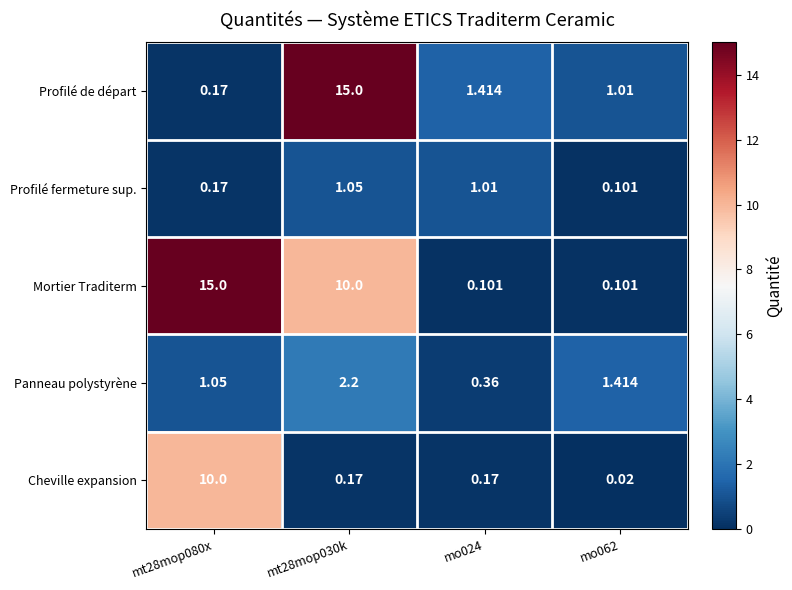

Which series has the widest spread of values?

Mortier Traditerm